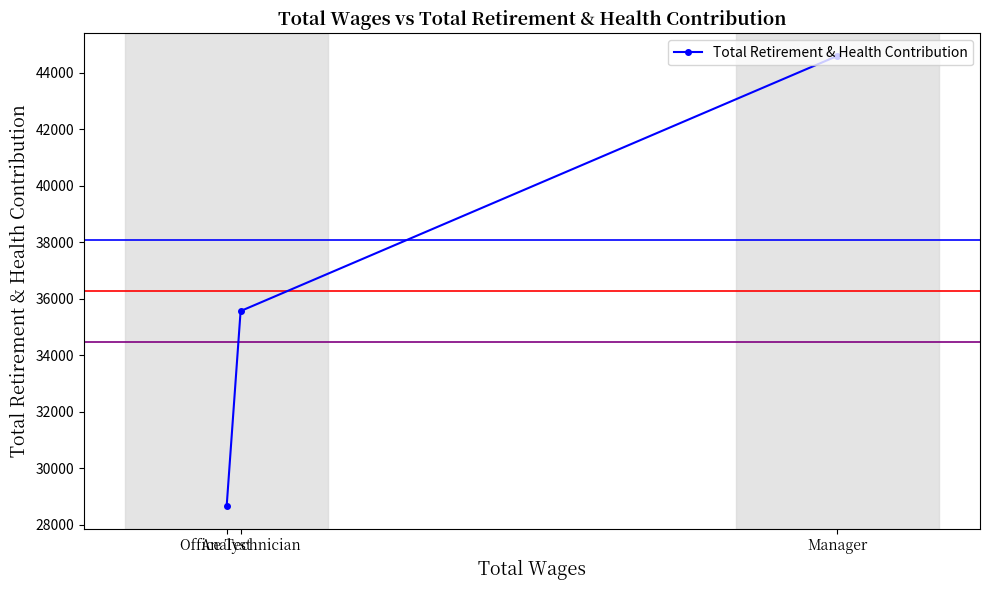

The value at Analyst is 28664. True or false?

True